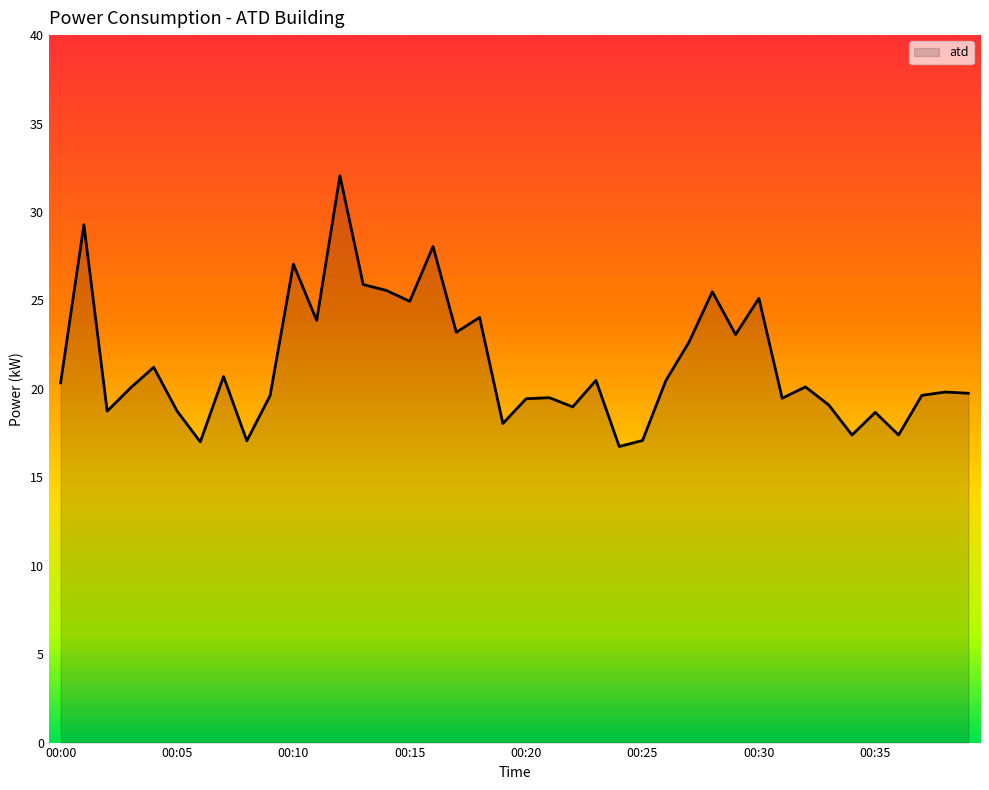

What is the smallest value displayed?

16.7